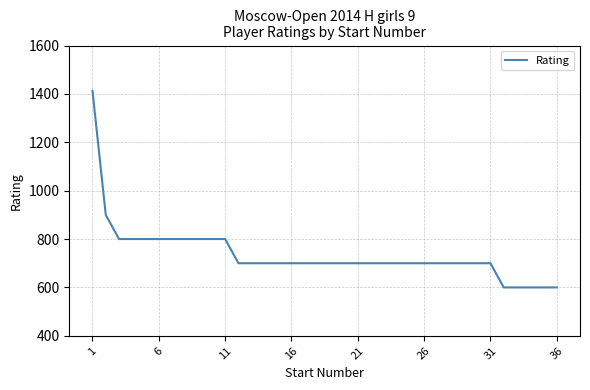

What is the minimum value shown in the chart?

600